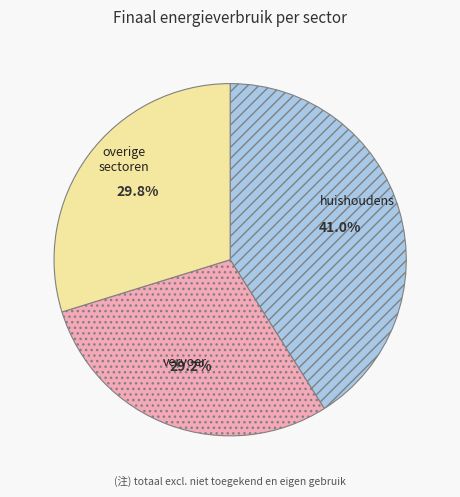

What is the ratio of the value at huishoudens to the value at vervoer?

1.4